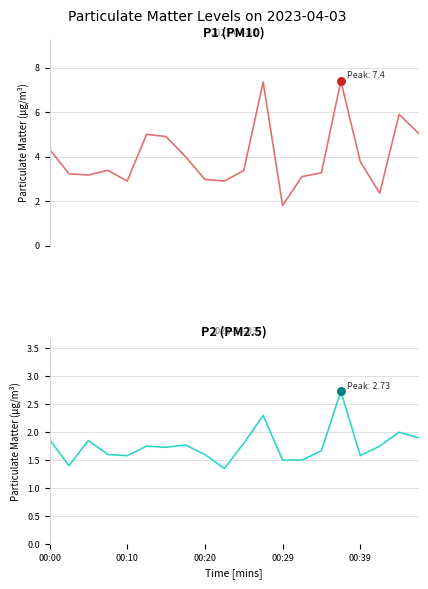

Which series has the largest Y range (max minus min)?

P1